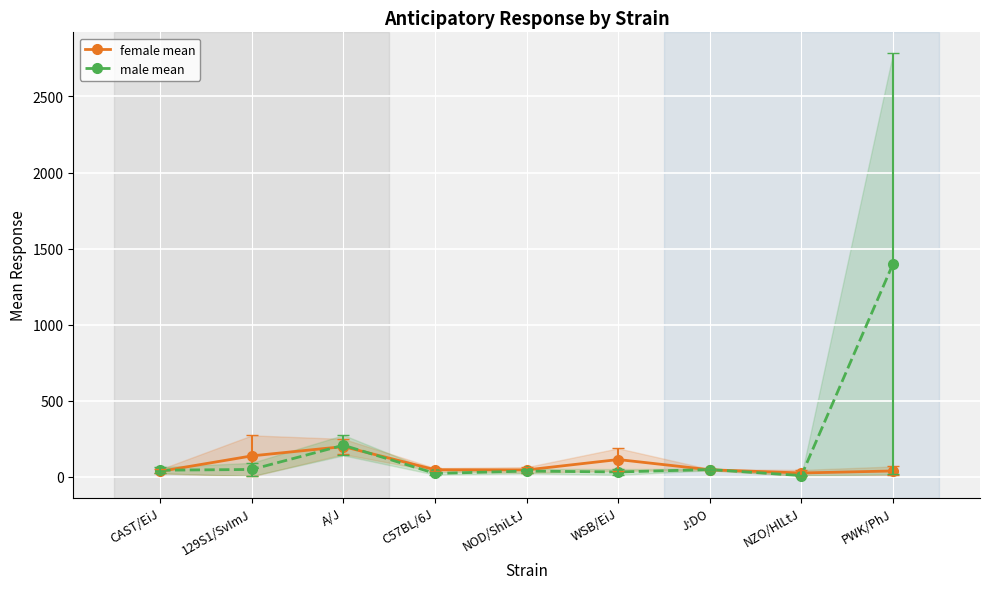

At which category does the chart reach its peak across all series?

PWK/PhJ